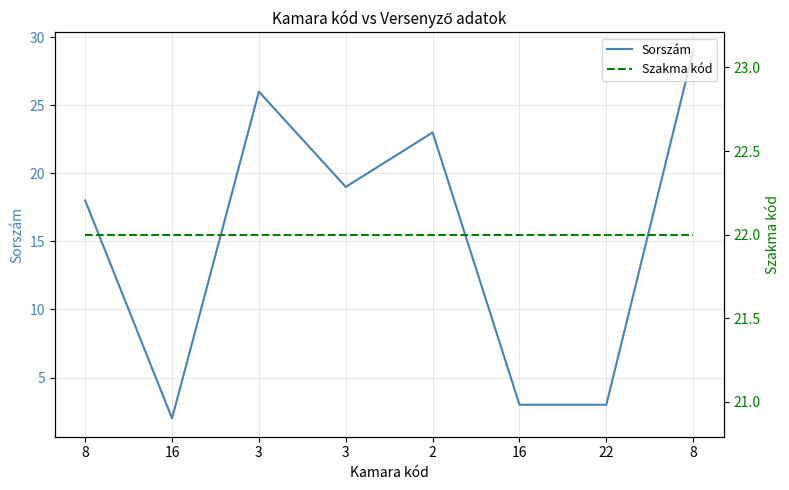

What is the minimum value for Szakma kód?

22